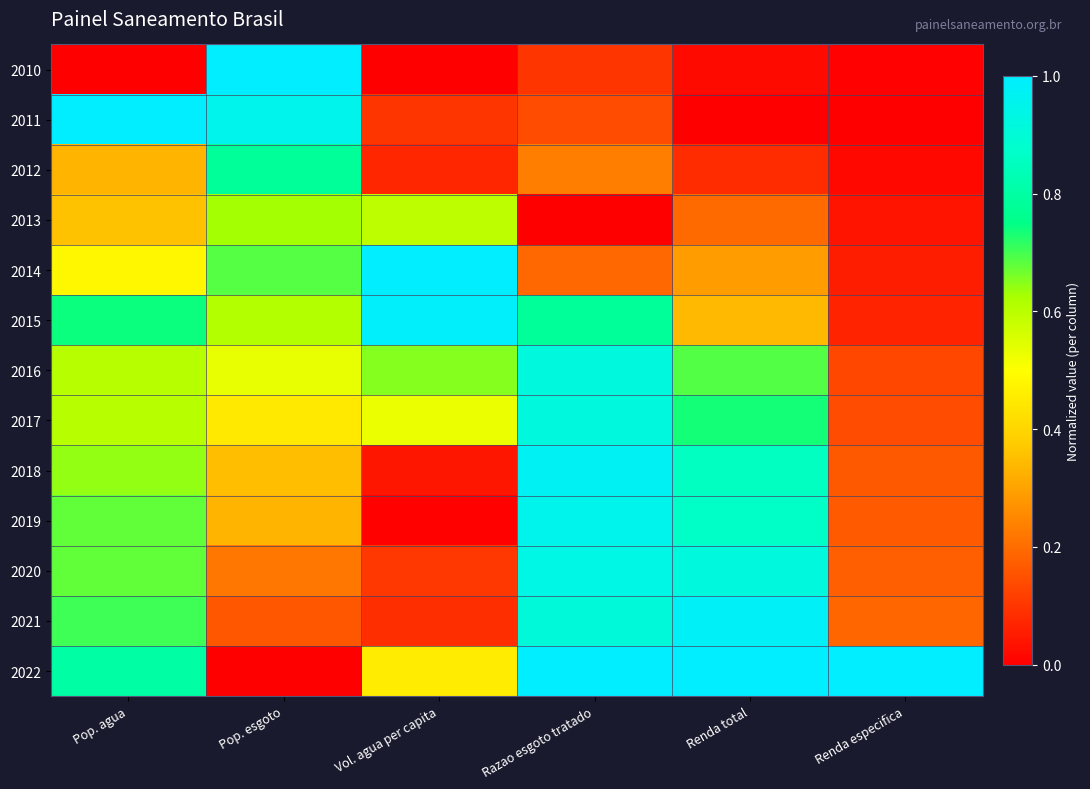

At how many categories does at least one series exceed 0?

6